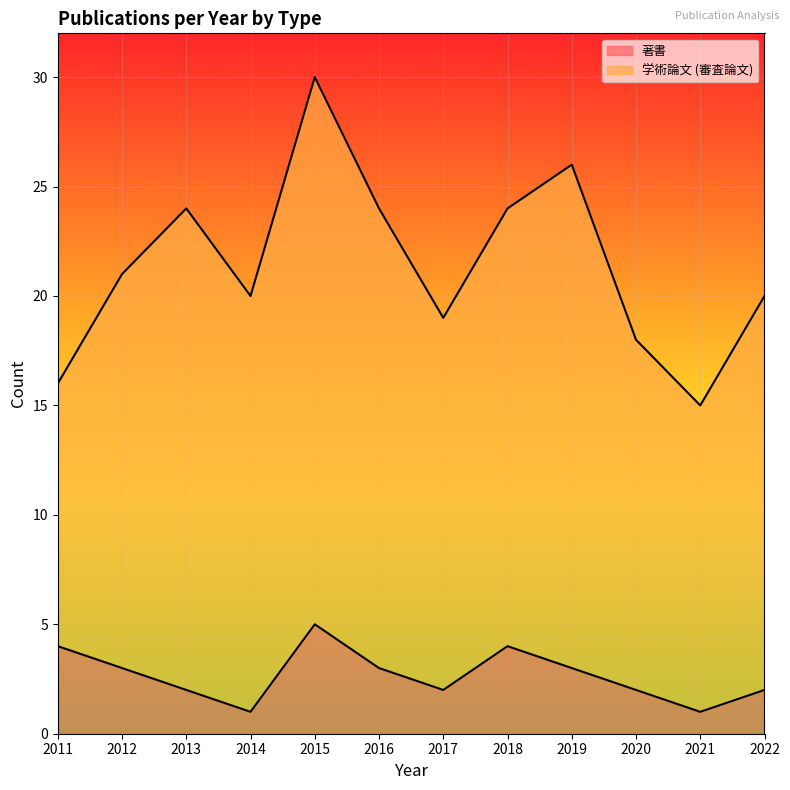

What is the maximum value shown in the chart?

5